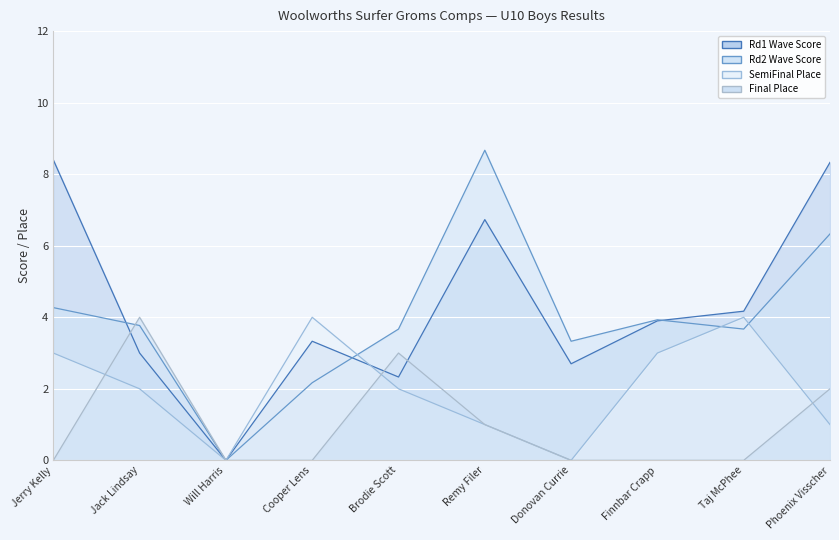

Where is the first local maximum for Rd2 Wave Score?

Remy Filer